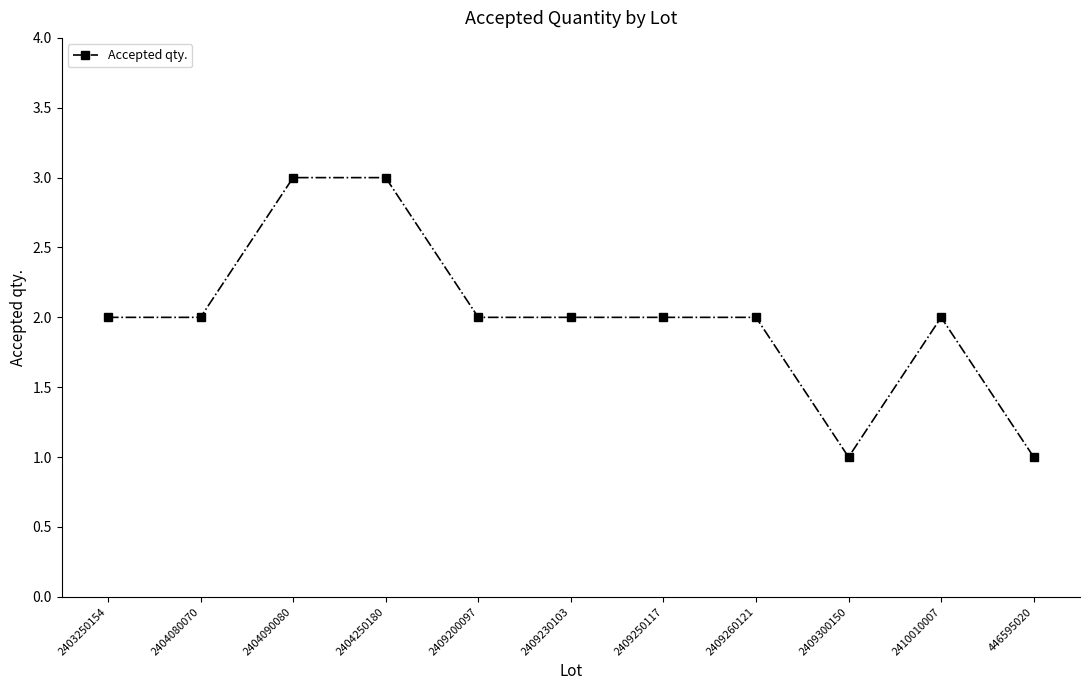

What value does the data have at 2404080070?

2